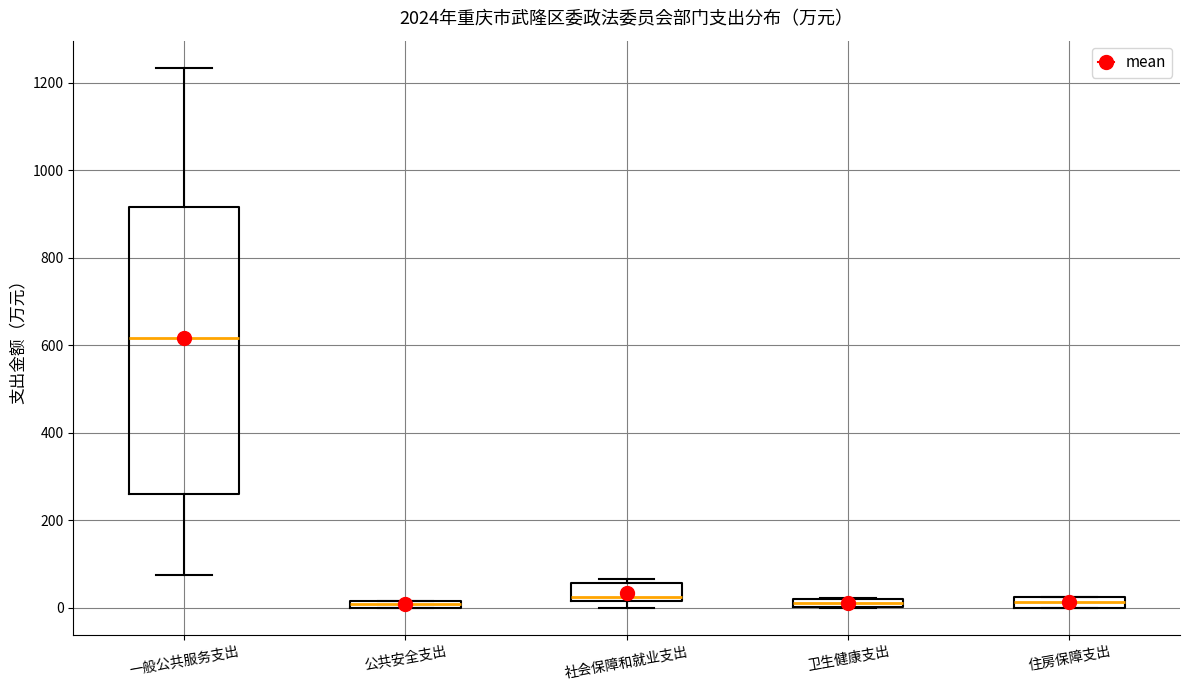

Which box's median line is the highest?

一般公共服务支出